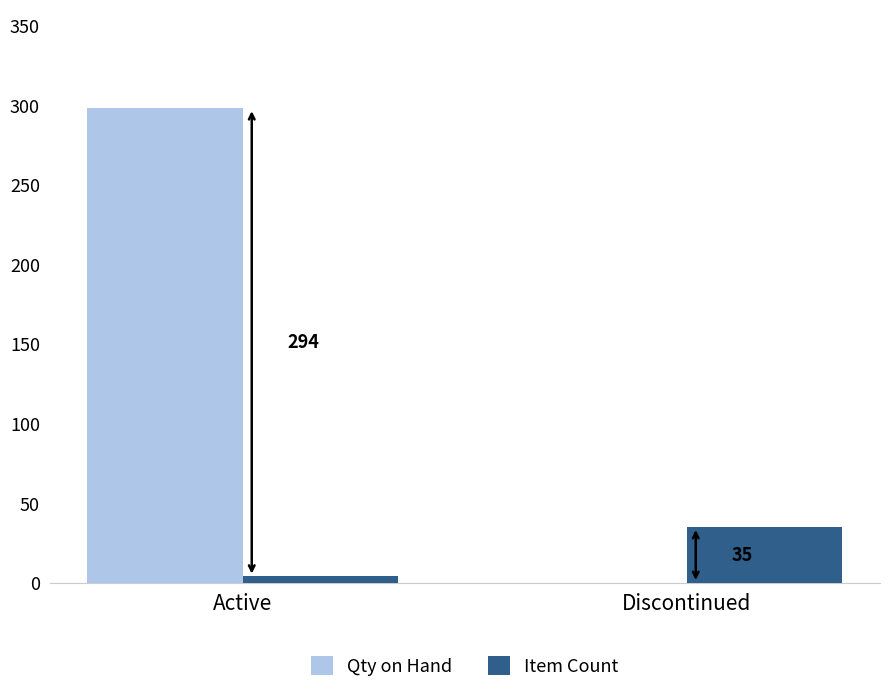

How many values in Qty on Hand are above zero?

1